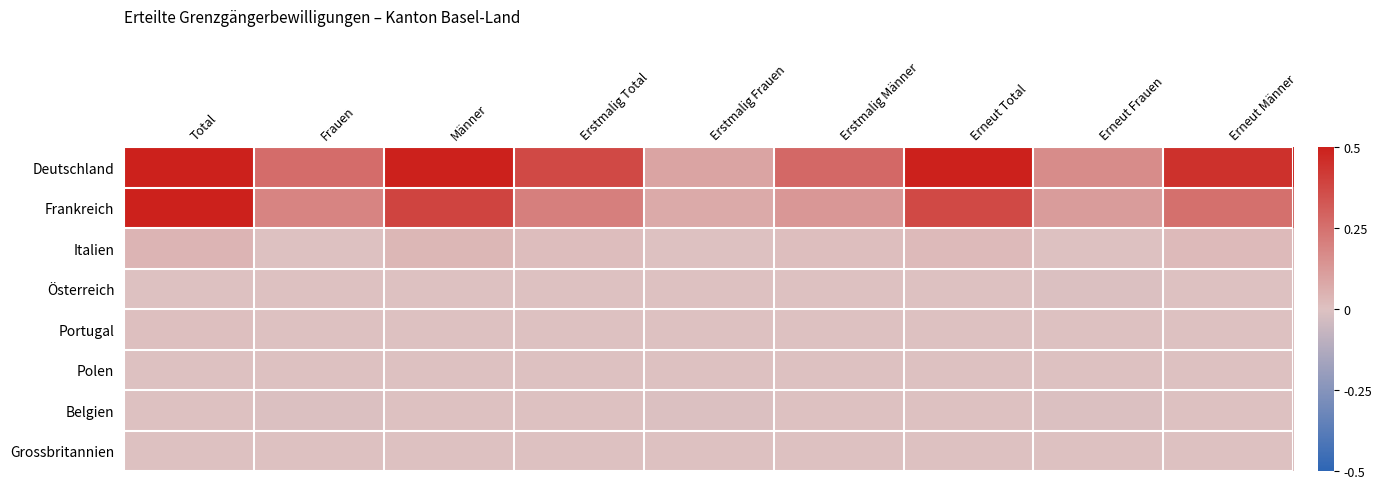

Reading left to right, extract all data points from this chart.

Deutschland: Total=1.0	Frauen=0.3	Männer=0.7	Erstmalig Total=0.4	Erstmalig Frauen=0.1	Erstmalig Männer=0.3	Erneut Total=0.6	Erneut Frauen=0.2	Erneut Männer=0.4
Frankreich: Total=0.6	Frauen=0.2	Männer=0.4	Erstmalig Total=0.2	Erstmalig Frauen=0.1	Erstmalig Männer=0.1	Erneut Total=0.4	Erneut Frauen=0.1	Erneut Männer=0.3
Italien: Total=0.0	Frauen=0.0	Männer=0.0	Erstmalig Total=0.0	Erstmalig Frauen=0.0	Erstmalig Männer=0.0	Erneut Total=0.0	Erneut Frauen=-0.0	Erneut Männer=0.0
Österreich: Total=0.0	Frauen=-0.0	Männer=0.0	Erstmalig Total=-0.0	Erstmalig Frauen=-0.0	Erstmalig Männer=-0.0	Erneut Total=0.0	Erneut Frauen=-0.0	Erneut Männer=0.0
Portugal: Total=0.0	Frauen=-0.0	Männer=0.0	Erstmalig Total=0.0	Erstmalig Frauen=-0.0	Erstmalig Männer=-0.0	Erneut Total=-0.0	Erneut Frauen=-0.0	Erneut Männer=-0.0
Polen: Total=0.0	Frauen=-0.0	Männer=-0.0	Erstmalig Total=-0.0	Erstmalig Frauen=-0.0	Erstmalig Männer=-0.0	Erneut Total=-0.0	Erneut Frauen=-0.0	Erneut Männer=-0.0
Belgien: Total=0.0	Frauen=-0.0	Männer=0.0	Erstmalig Total=-0.0	Erstmalig Frauen=-0.0	Erstmalig Männer=-0.0	Erneut Total=-0.0	Erneut Frauen=-0.0	Erneut Männer=-0.0
Grossbritannien: Total=0.0	Frauen=0.0	Männer=-0.0	Erstmalig Total=0.0	Erstmalig Frauen=-0.0	Erstmalig Männer=-0.0	Erneut Total=-0.0	Erneut Frauen=-0.0	Erneut Männer=-0.0